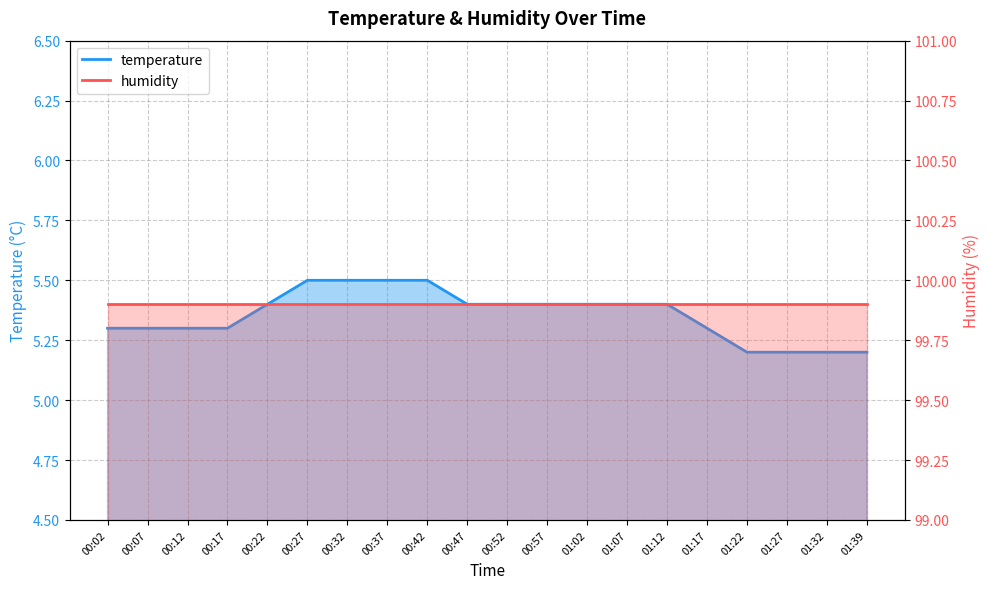

The chart shows a value of 5.4 at 00:47. True or false?

True